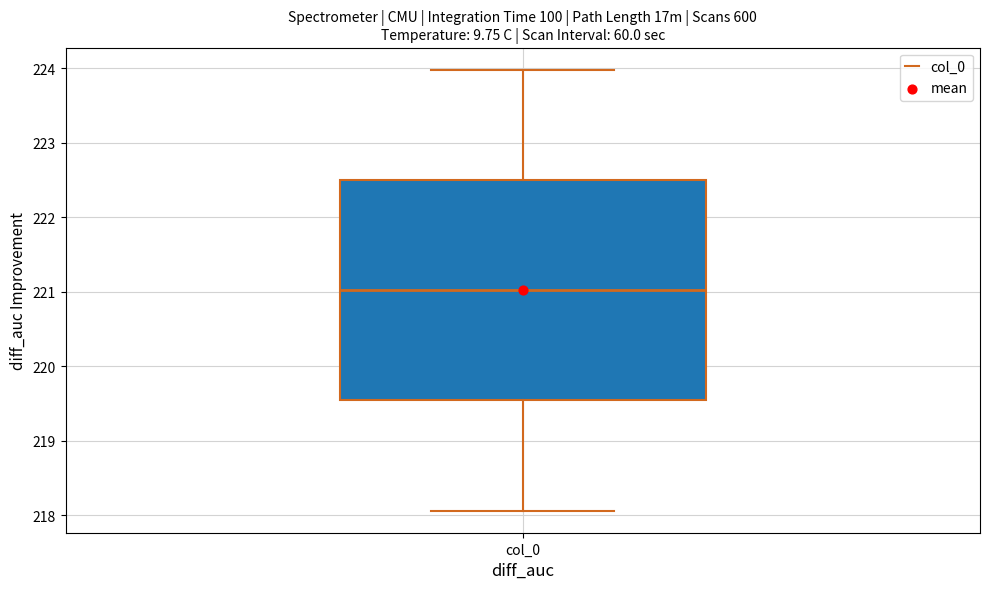

Transcribe this box plot: give where the median line is, the range the box spans, and where the two whiskers end, as read against the y-axis. The values are not printed on the chart, so give them approximately, as read against the axis.

median 221.0, box 219.5 to 222.5, whiskers 218.1 to 224.0